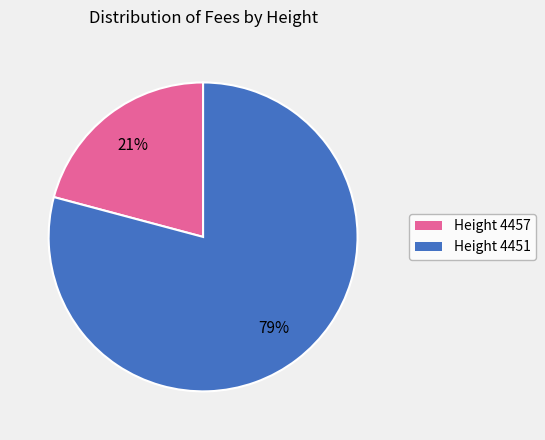

To the nearest percent, what portion does Height 4451 represent?

79%